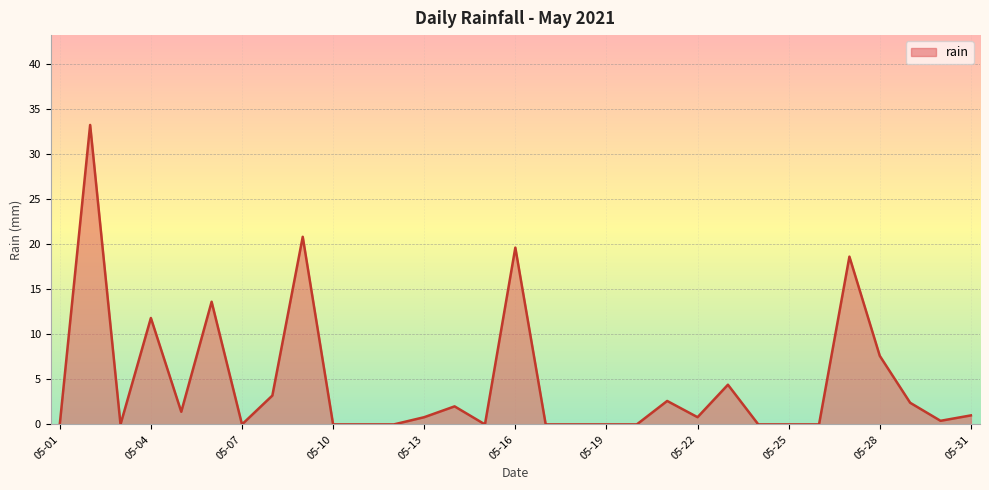

What is the average value?

4.7